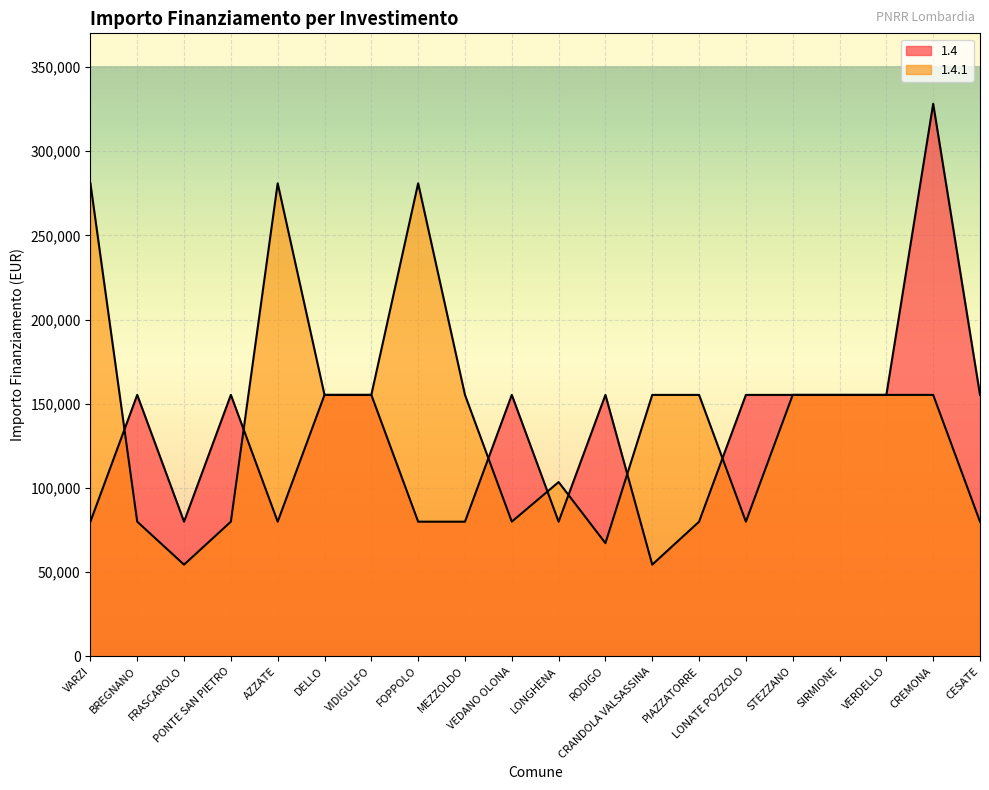

At how many categories does at least one series exceed 169520?

4